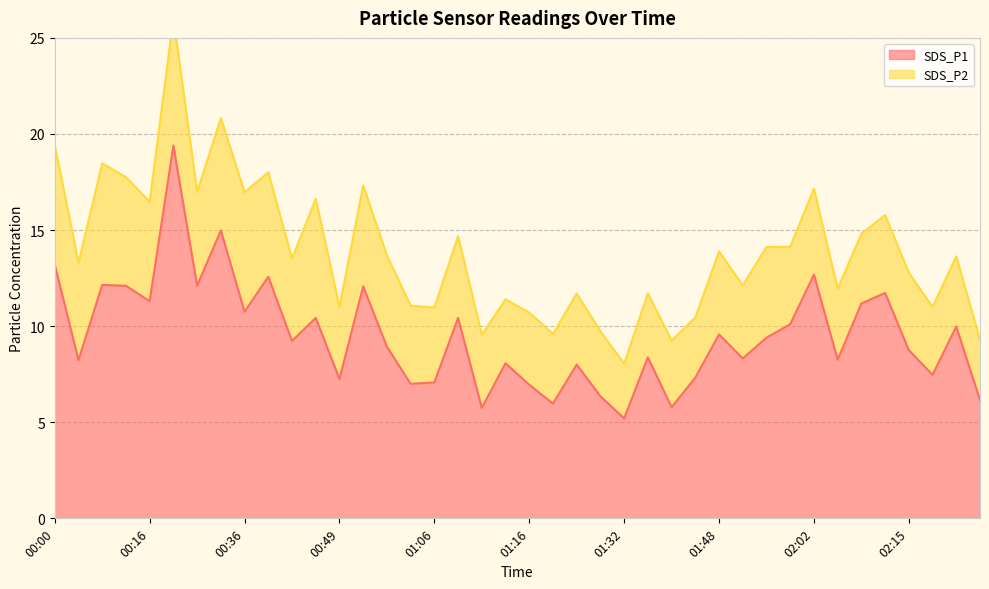

What is the sum of the values at 00:19 and 01:08?

29.8